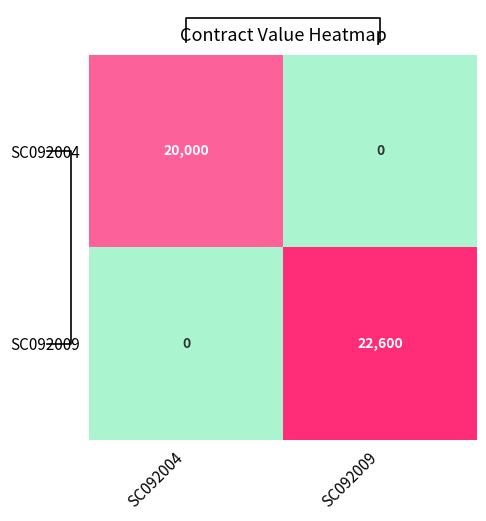

How many distinct data groups are displayed?

2